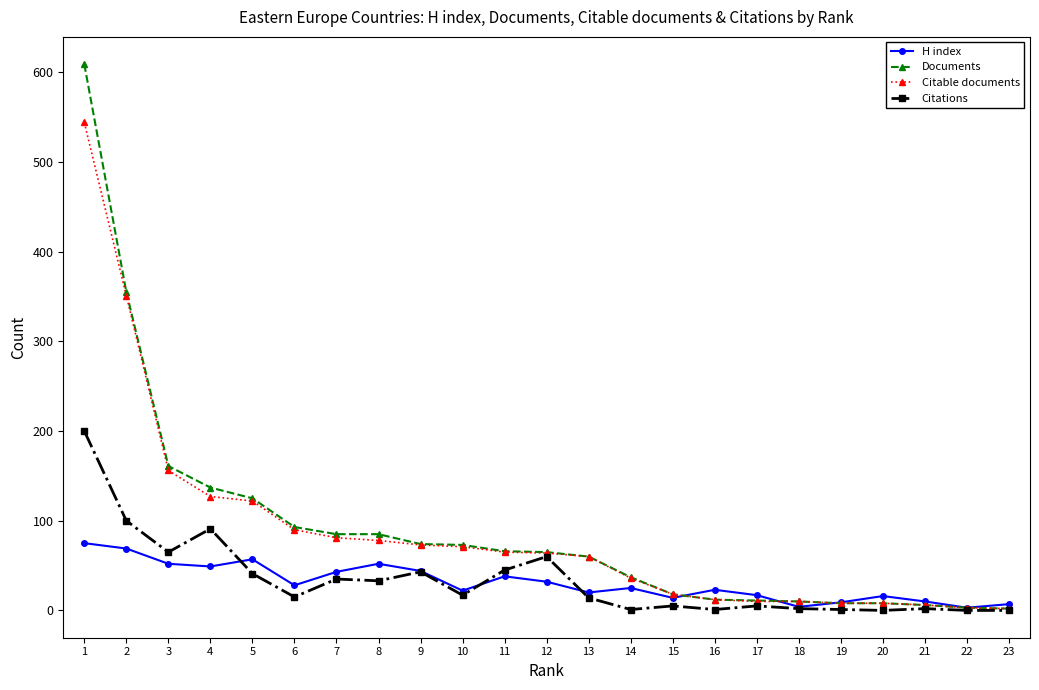

True or false: Citations has more than 0 points higher than both neighbors.

True